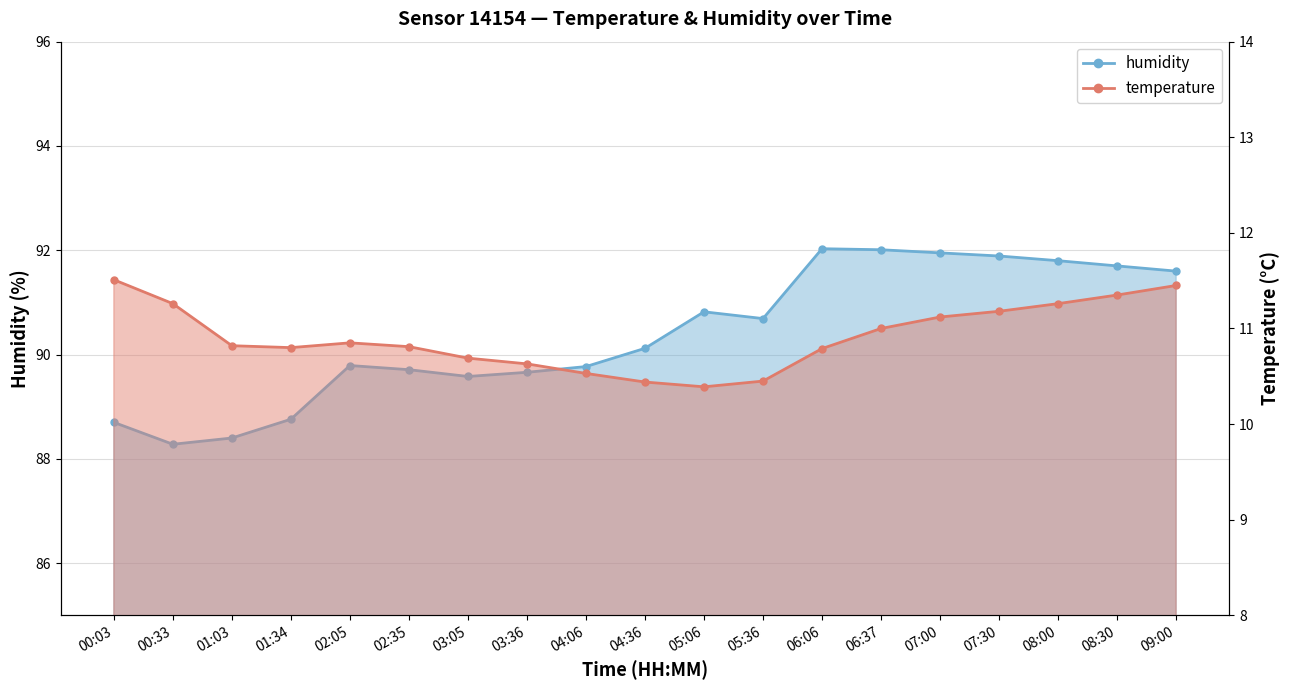

What is the label of the 2nd point from the left?

00:33